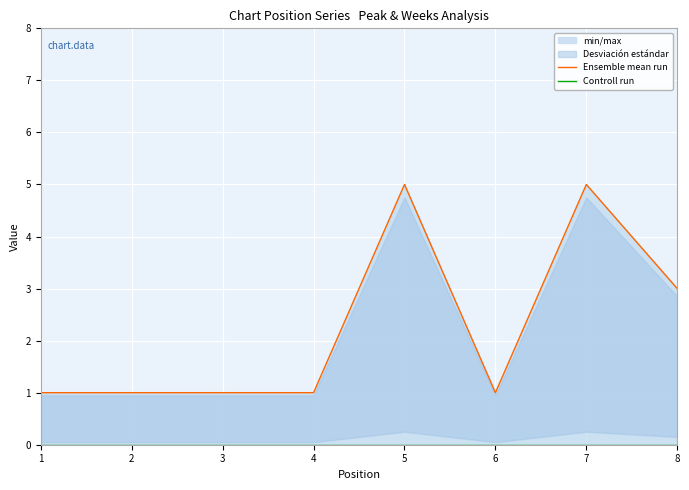

At how many categories does at least one series exceed 2?

3